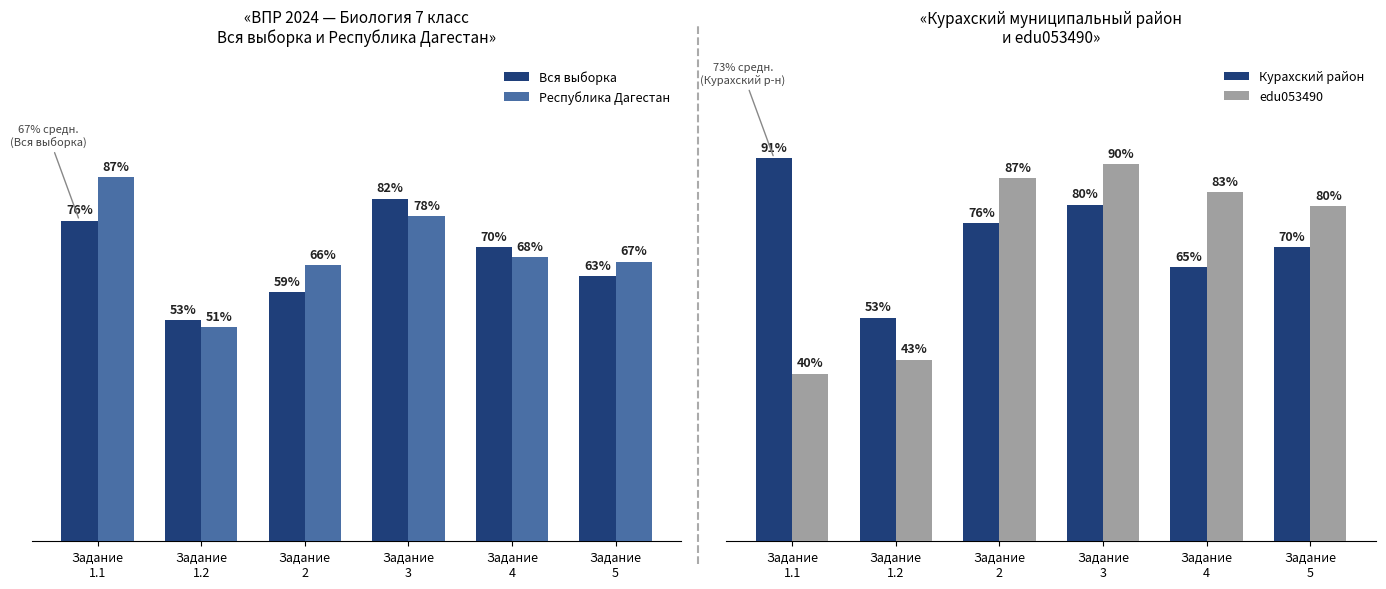

What is the difference between the second highest and minimum values in the Республика Дагестан series?

26.4